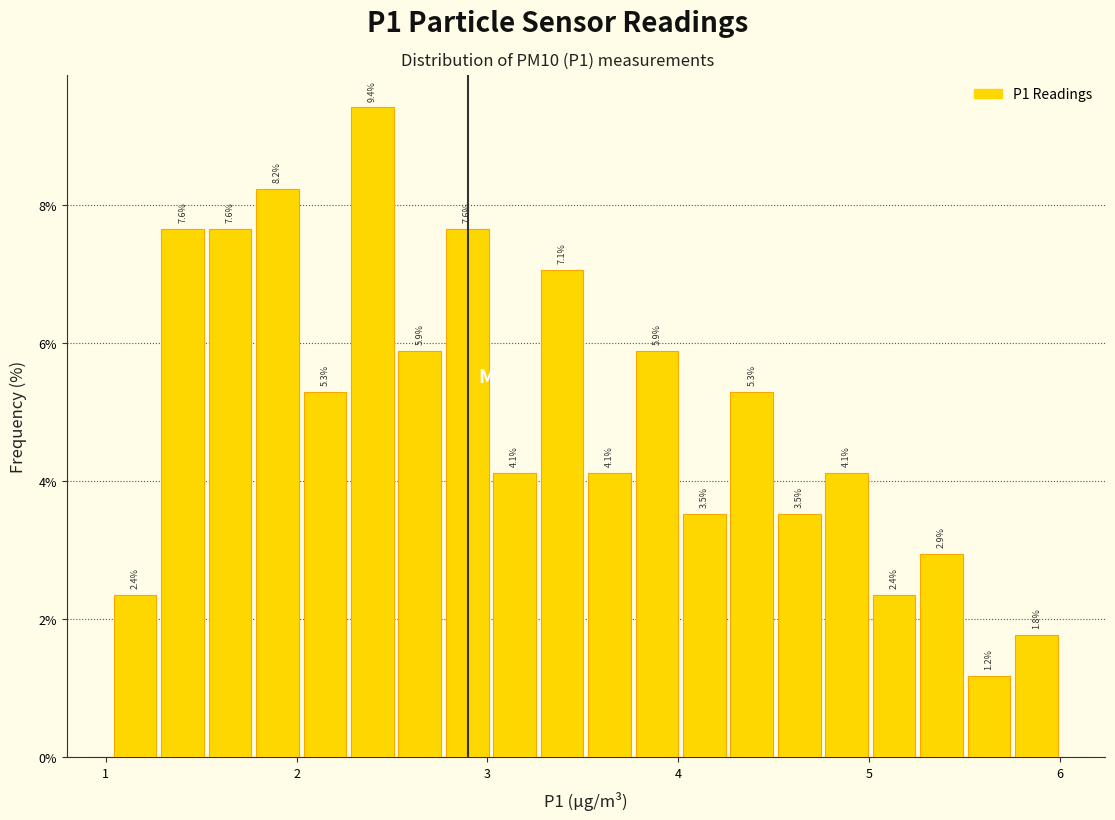

Read against the x-axis, roughly where is the centre of the tallest bar?

2.4